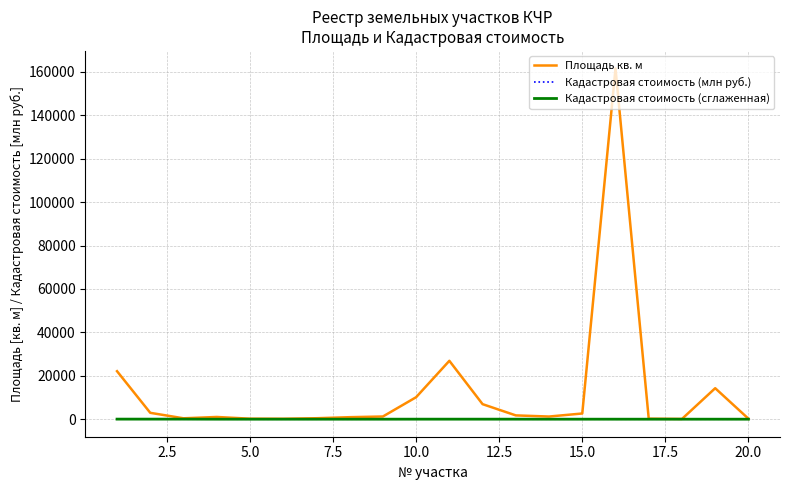

Which series has the largest range (max minus min)?

Площадь кв. м